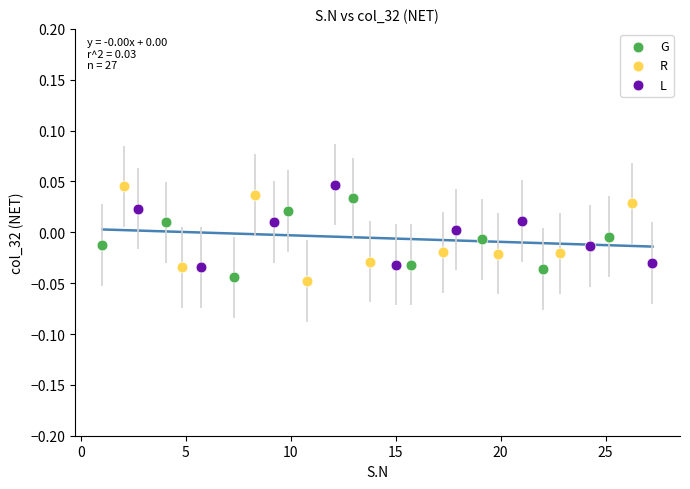

Which series has the largest Y range (max minus min)?

R